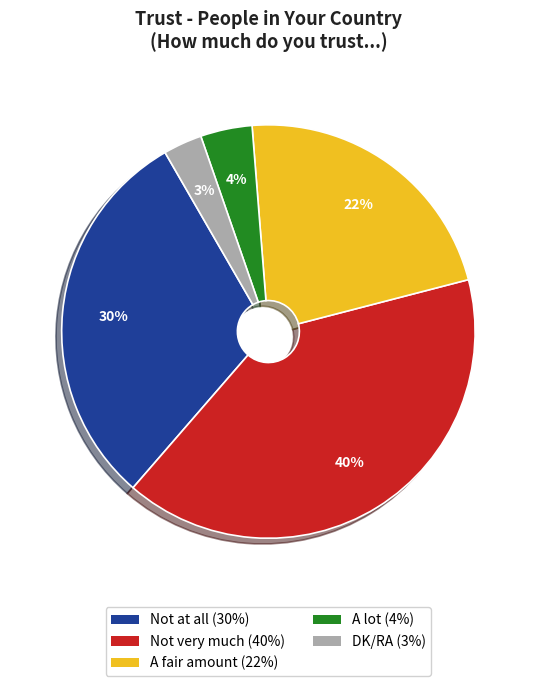

Does Not very much represent more than half of the total?

No